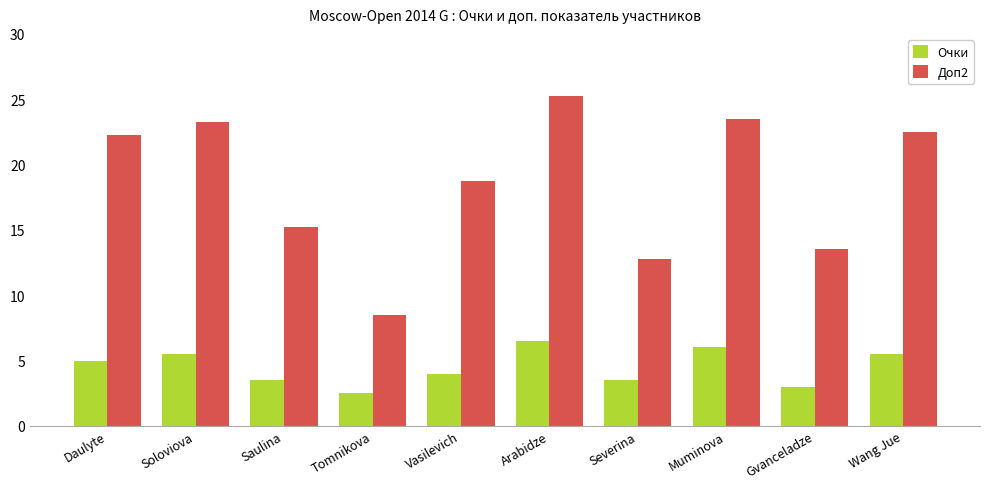

How many series are shown in this chart?

2